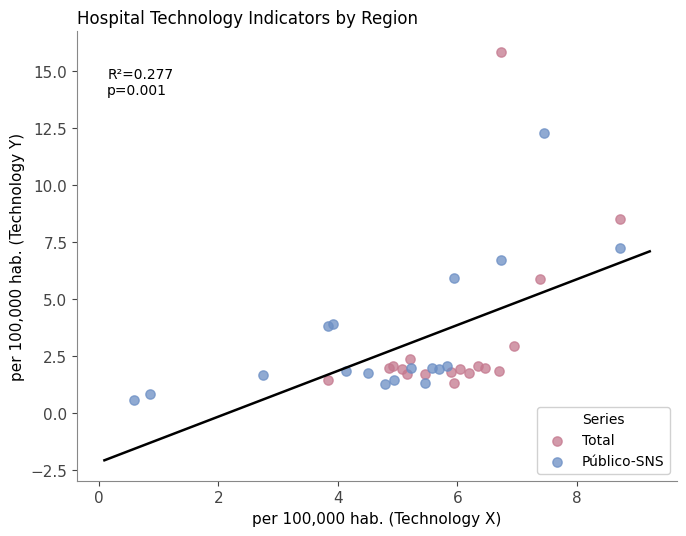

What are all the series names shown in the legend?

Total, Público-SNS